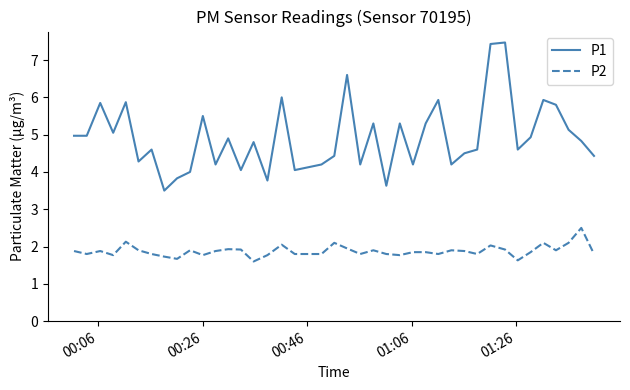

What is the difference between the maximum and minimum values in the P2 series?

0.9